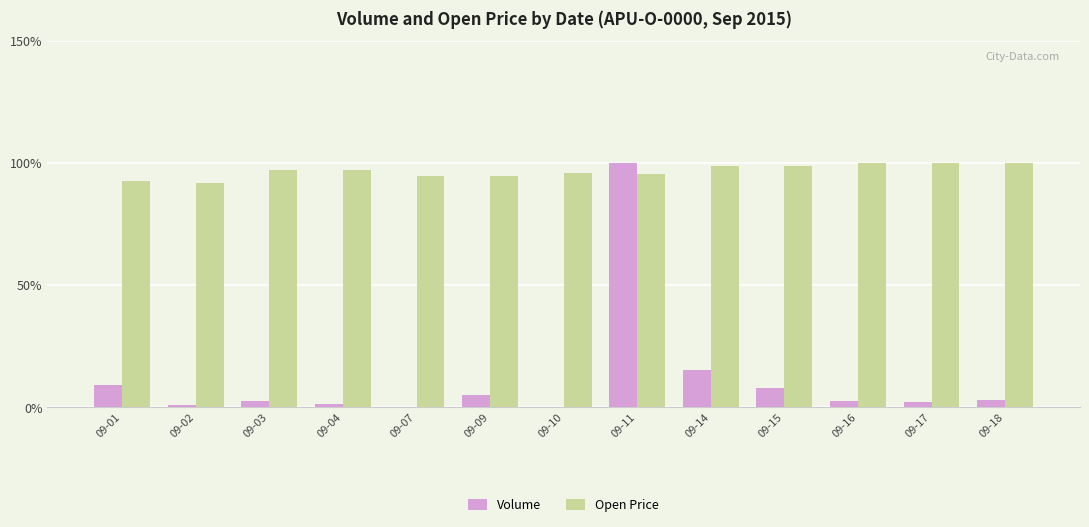

What is the maximum value for Volume?

100.0